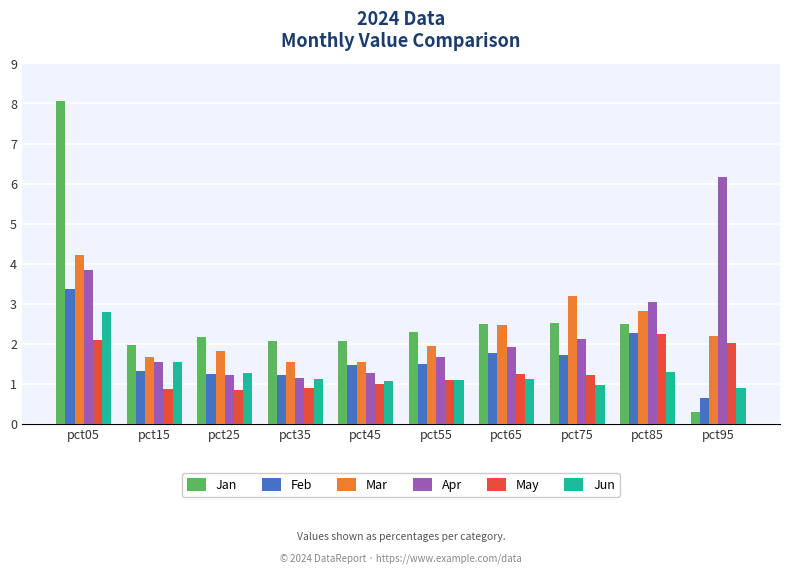

What is the greatest value displayed?

8.1